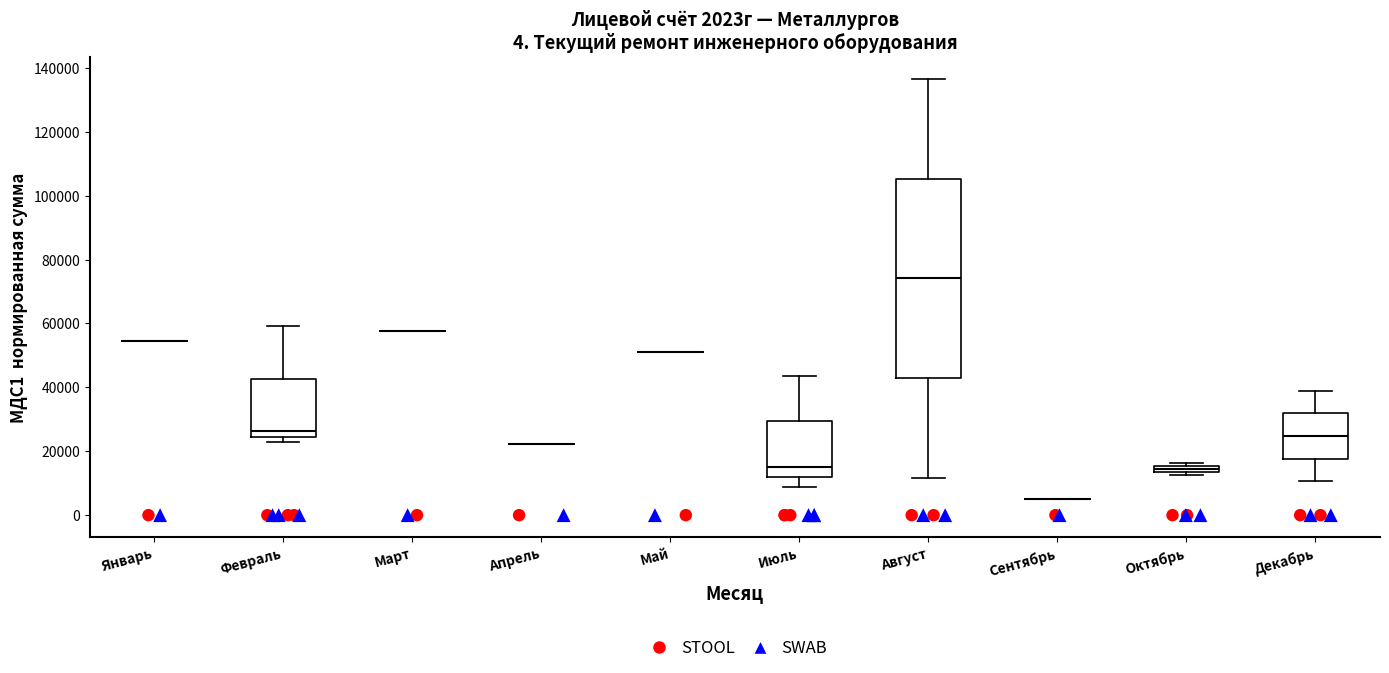

Comparing the boxes themselves (not the whiskers), which one is the tallest?

Август